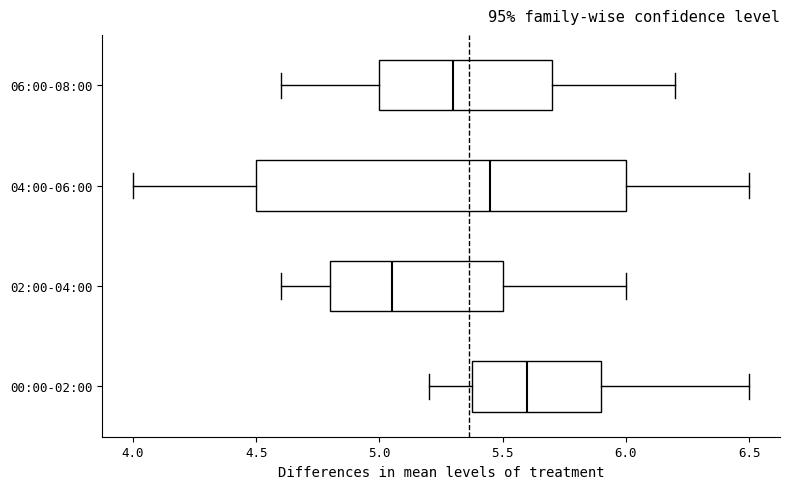

Reading bottom to top, read every box against the x-axis: the position of its median line, the range the box covers, and the ends of its whiskers. The values are not printed on the chart, so give them approximately, as read against the axis.

00:00-02:00: median 5.60, box 5.40 to 5.90, whiskers 5.20 to 6.50
02:00-04:00: median 5.05, box 4.80 to 5.50, whiskers 4.60 to 6.00
04:00-06:00: median 5.45, box 4.50 to 6.00, whiskers 4.00 to 6.50
06:00-08:00: median 5.30, box 5.00 to 5.70, whiskers 4.60 to 6.20